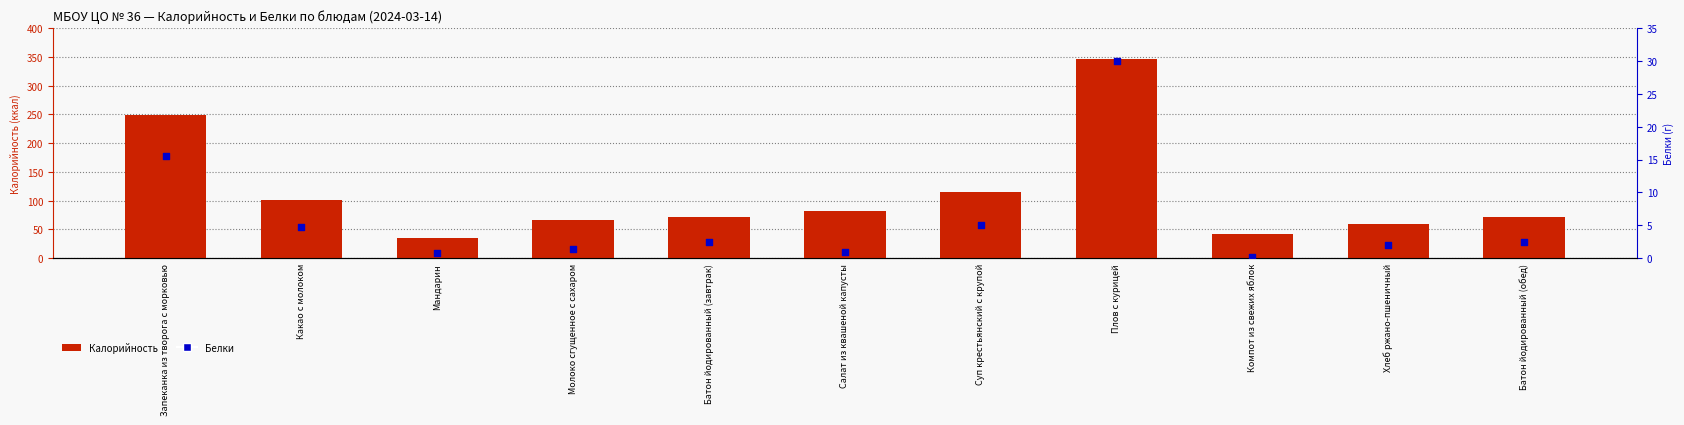

At how many categories does at least one series exceed 124?

2